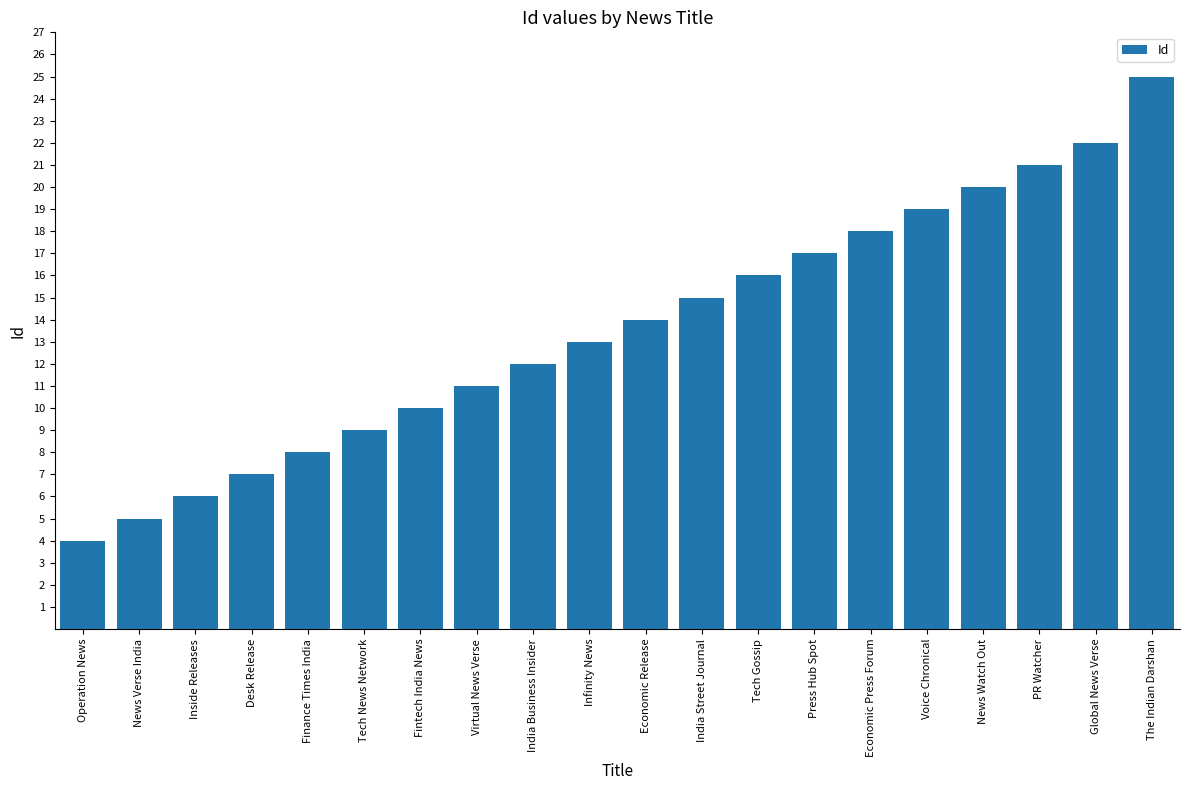

Reading right to left, transcribe all the data shown in this chart.

25	22	21	20	19	18	17	16	15	14	13	12	11	10	9	8	7	6	5	4